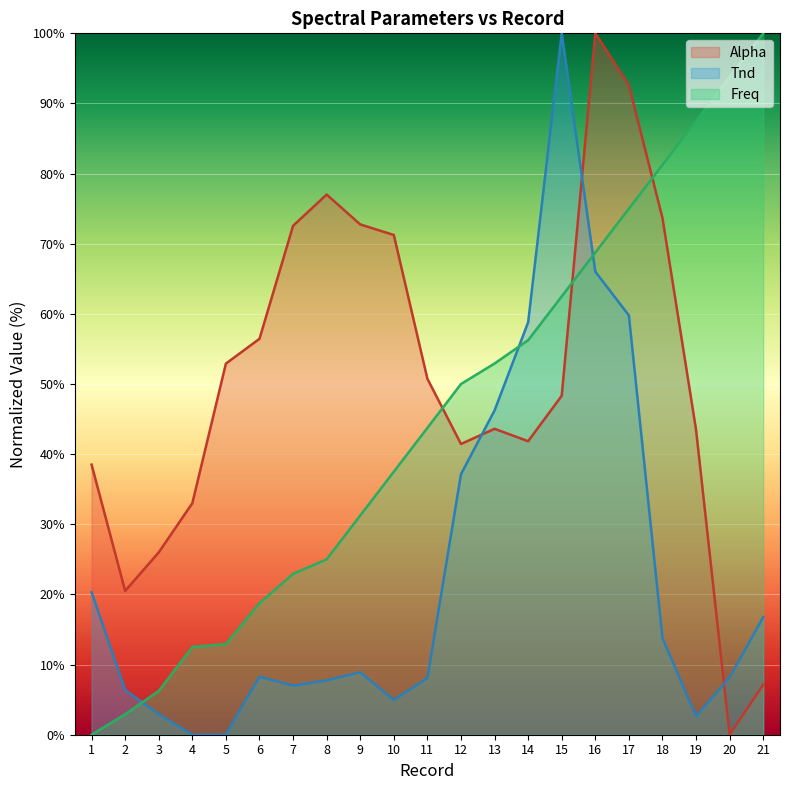

Is it true that Tnd equals 7.9 at 10?

False